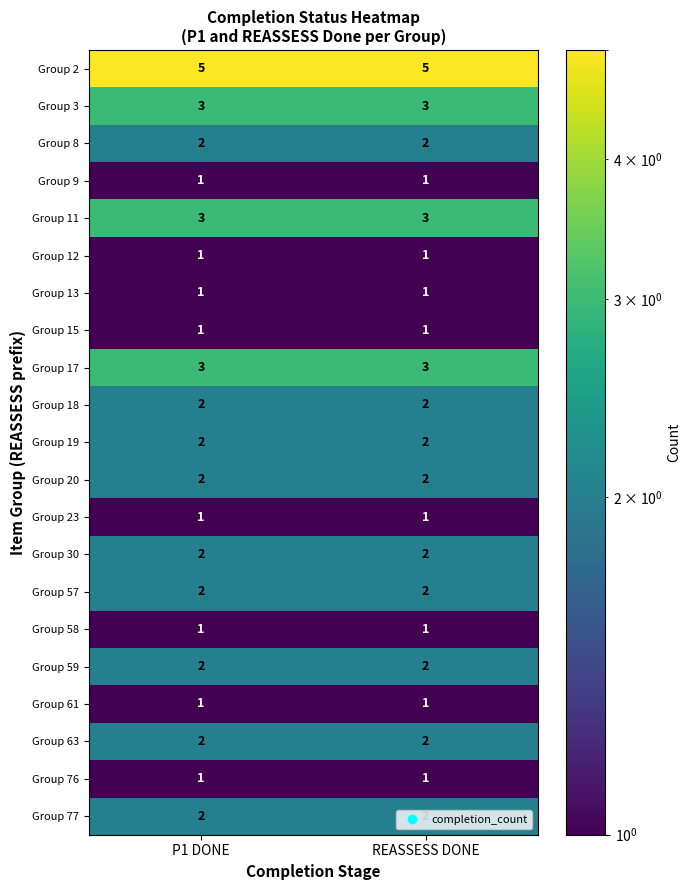

Is it true that Group 63 equals 2 at REASSESS DONE?

True